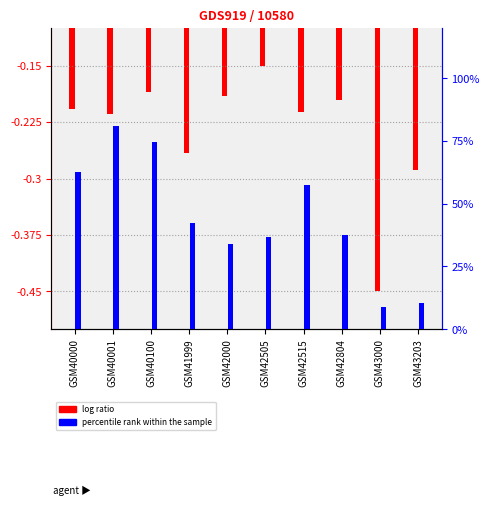

What is the maximum value for log ratio?

-0.1